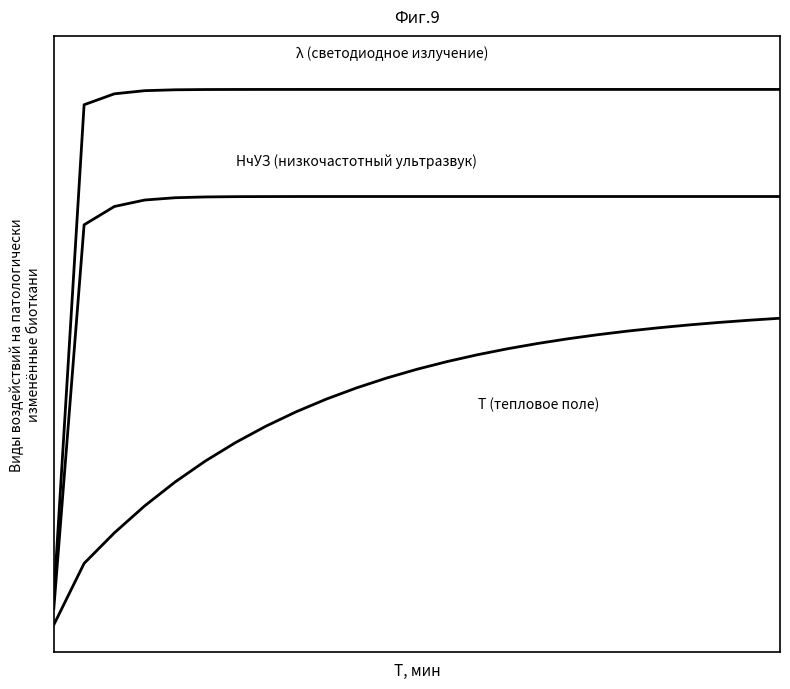

Is this an area chart (filled region under the line)?

No